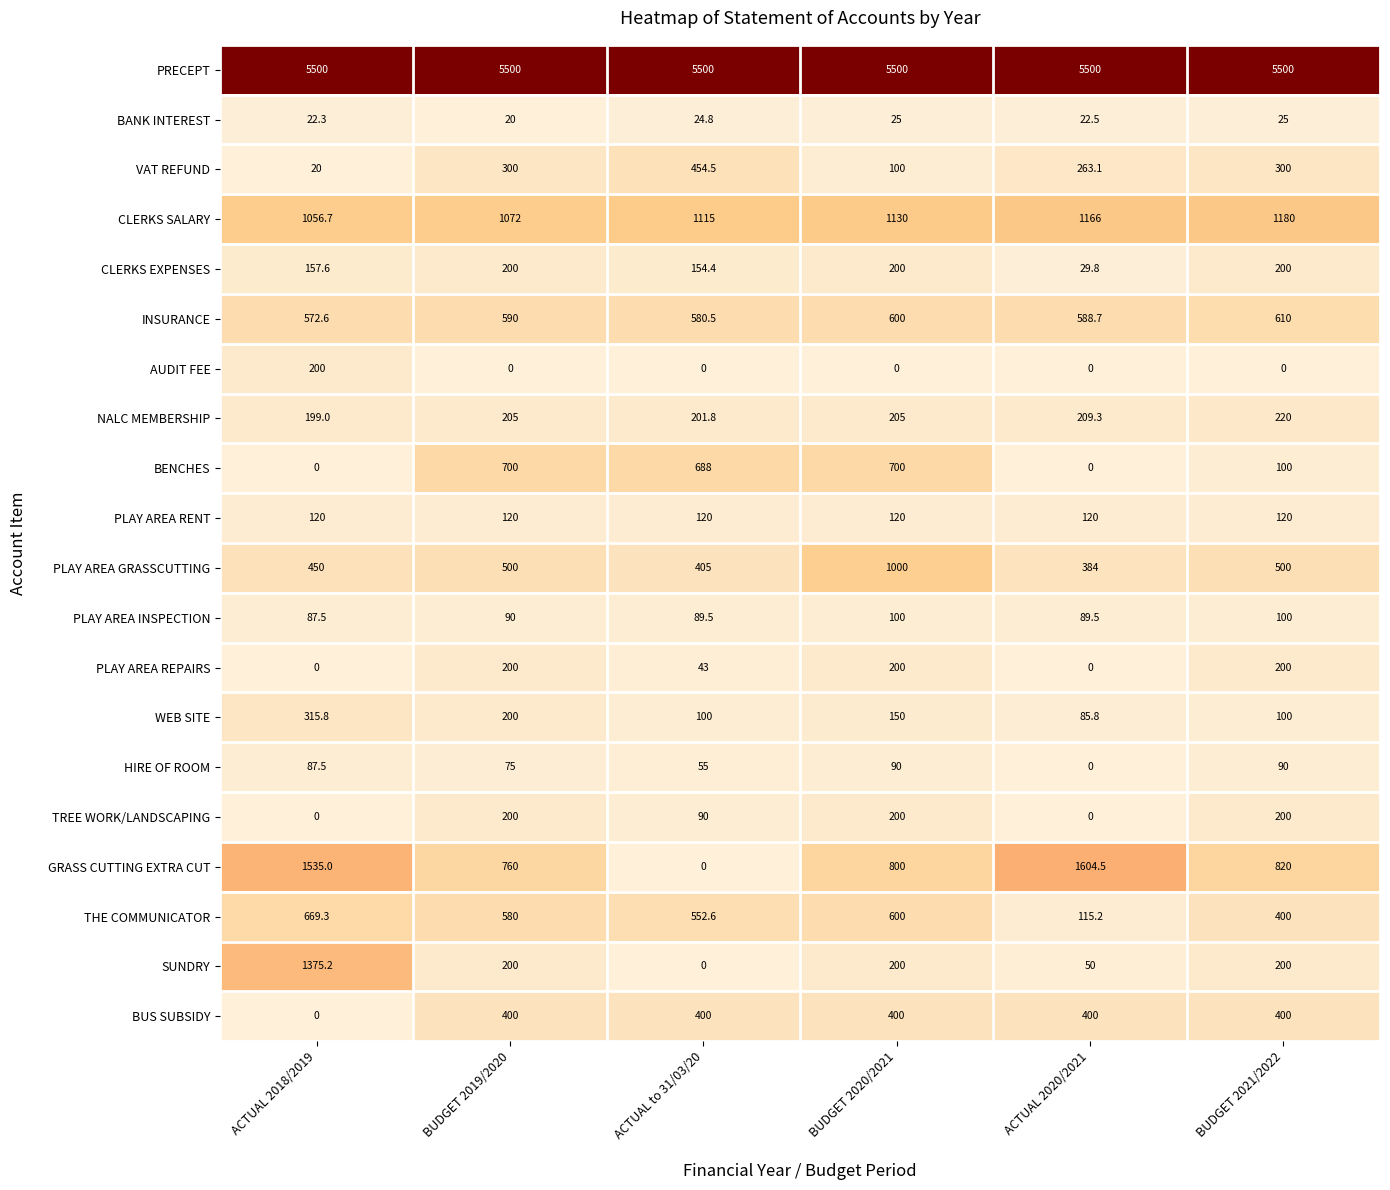

True or false: CLERKS EXPENSES has a value of 128.9 at BUDGET 2021/2022.

False